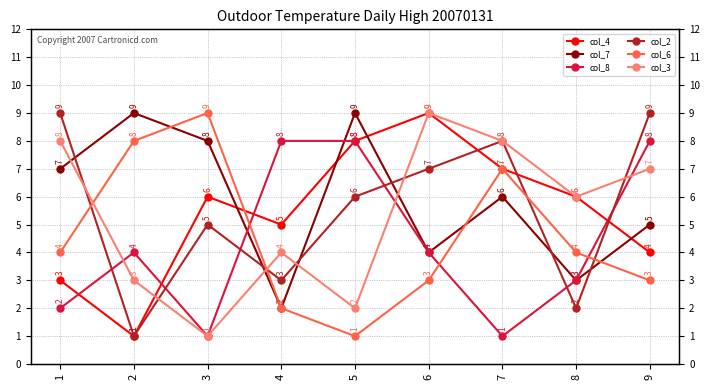

Reading left to right, extract all data points from this chart.

col_4: 1=3	2=1	3=6	4=5	5=8	6=9	7=7	8=6	9=4
col_7: 1=7	2=9	3=8	4=2	5=9	6=4	7=6	8=3	9=5
col_8: 1=2	2=4	3=1	4=8	5=8	6=4	7=1	8=3	9=8
col_2: 1=9	2=1	3=5	4=3	5=6	6=7	7=8	8=2	9=9
col_6: 1=4	2=8	3=9	4=2	5=1	6=3	7=7	8=4	9=3
col_3: 1=8	2=3	3=1	4=4	5=2	6=9	7=8	8=6	9=7